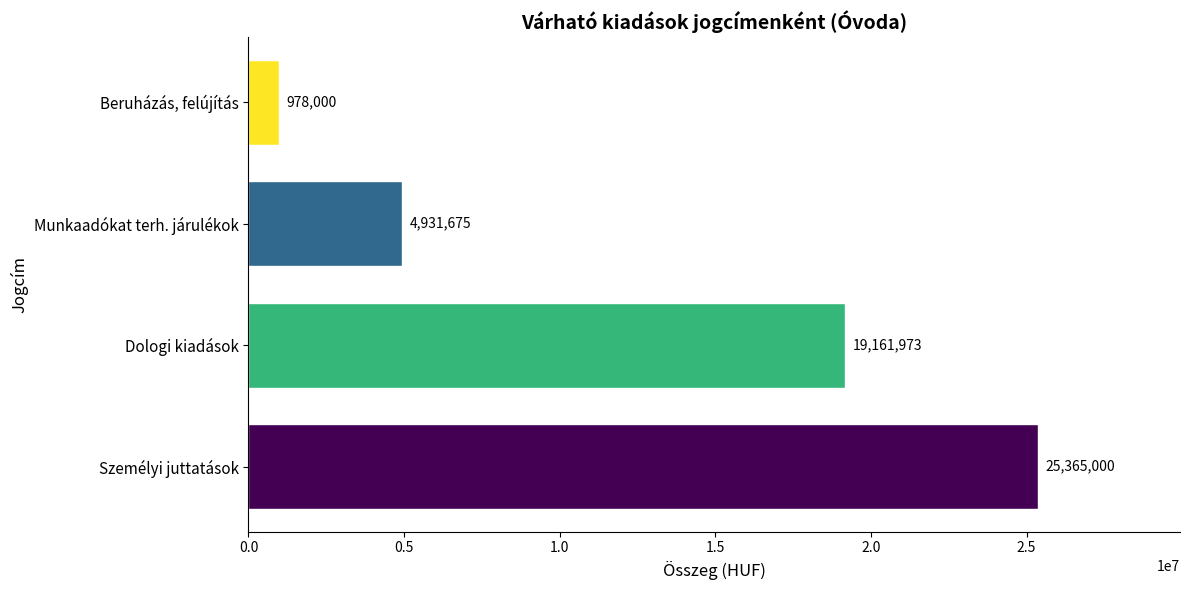

What is the maximum value shown in the chart?

25365000